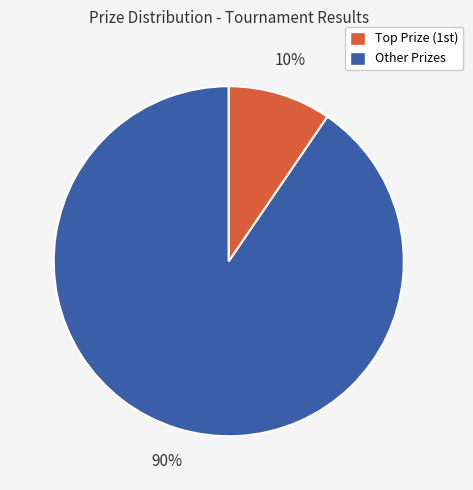

To the nearest percent, what is the average slice percentage?

50%